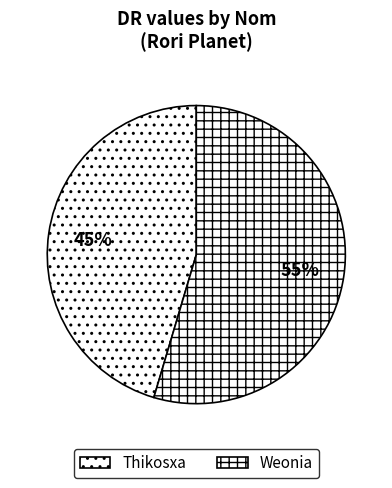

To the nearest percent, what portion does Weonia represent?

55%